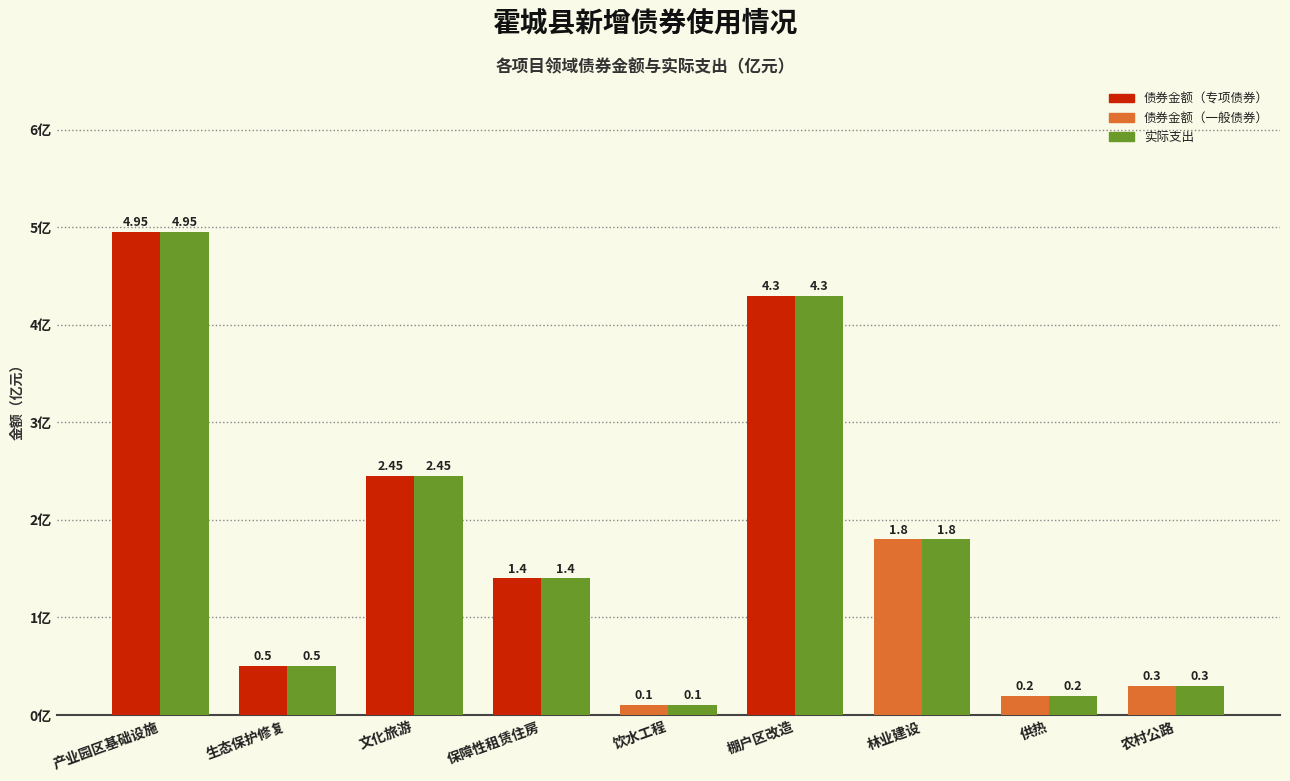

Which category has the highest value across all series?

产业园区基础设施